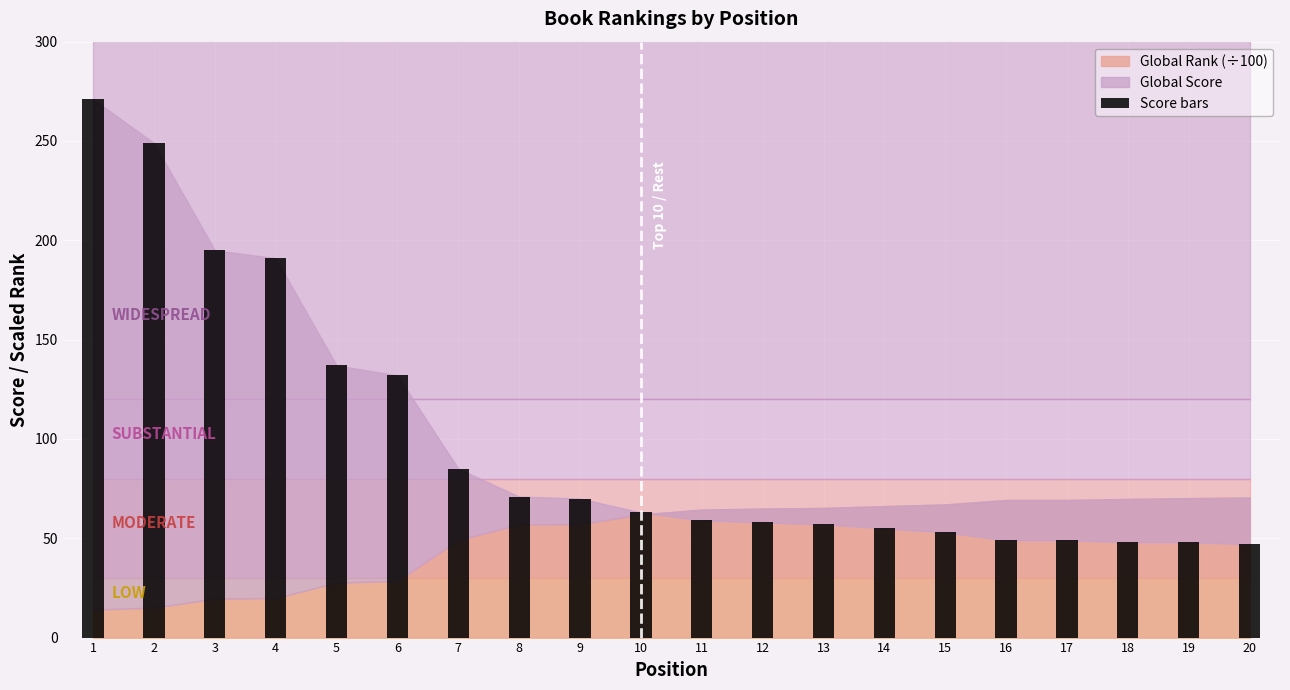

What is the minimum value shown in the chart?

47